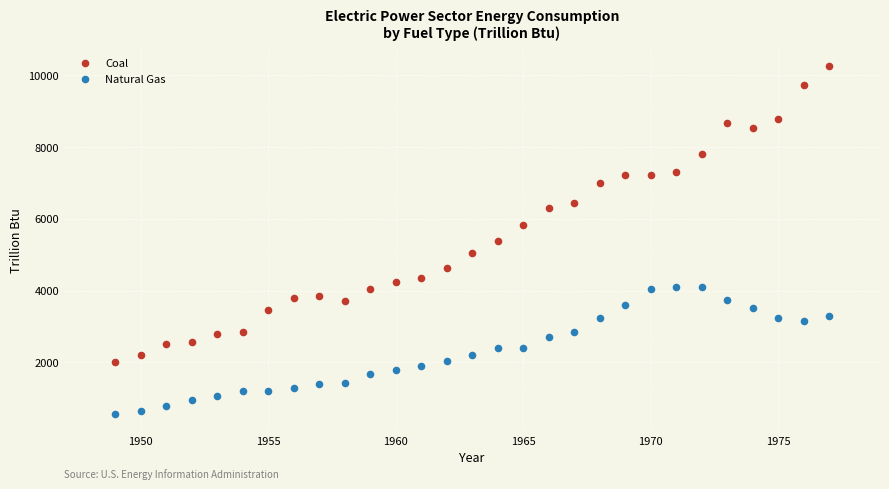

What is the X range (max minus min) for the scatter plot?

28.0